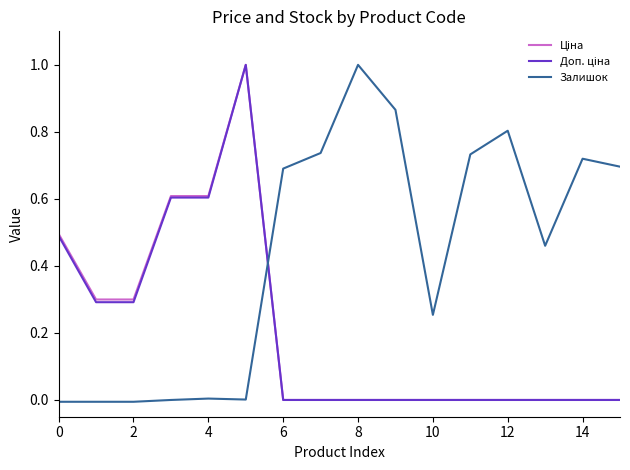

What is the maximum value shown in the chart?

1.0